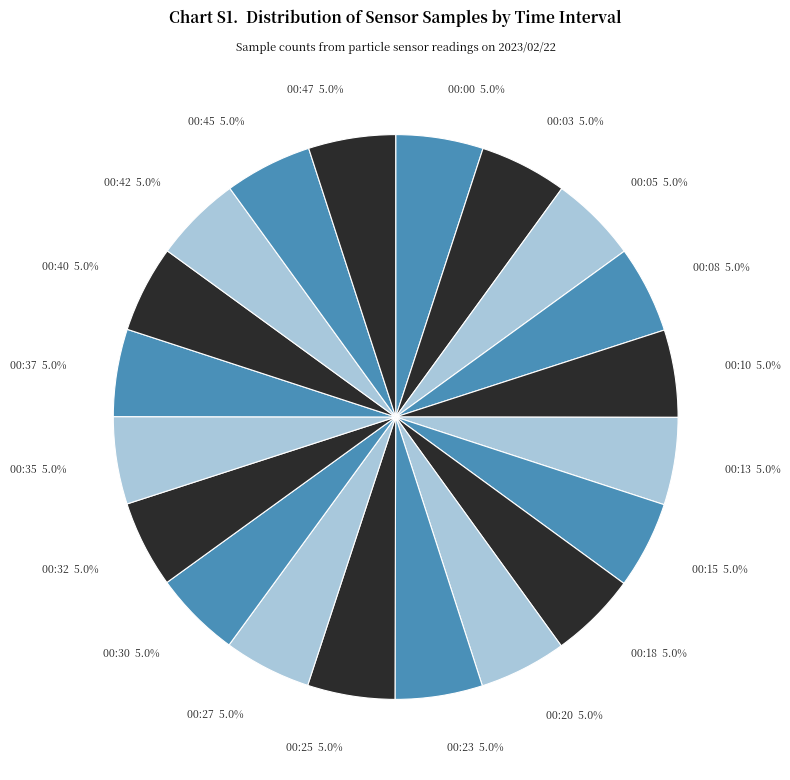

Does any single category account for the majority?

No